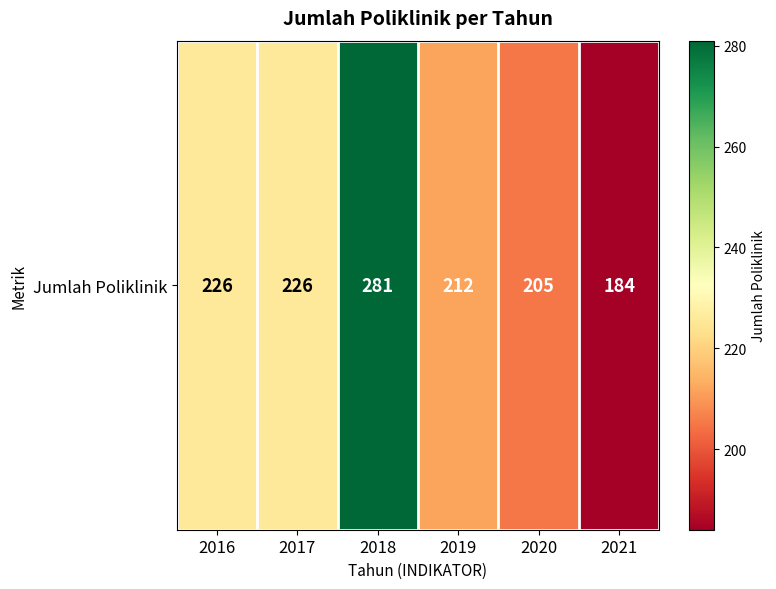

List the labels in order of value, largest first.

2018, 2016, 2017, 2019, 2020, 2021